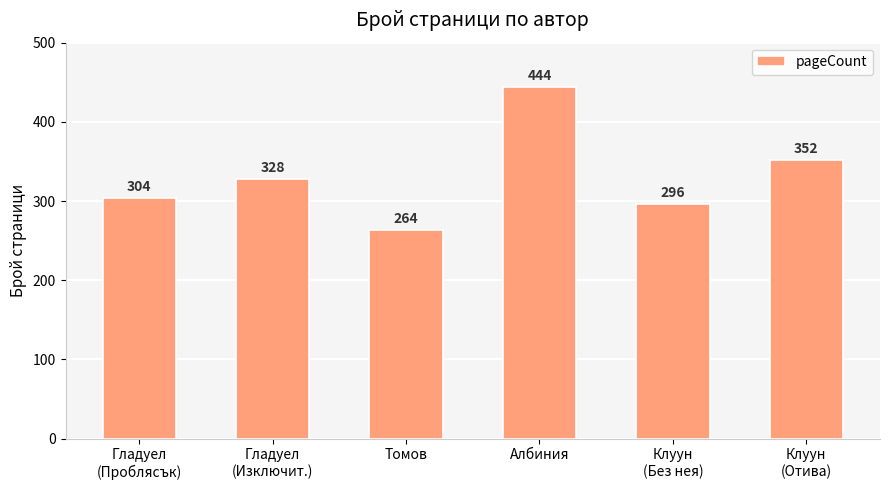

What is the approximate value at Томов, to the nearest 50?

250